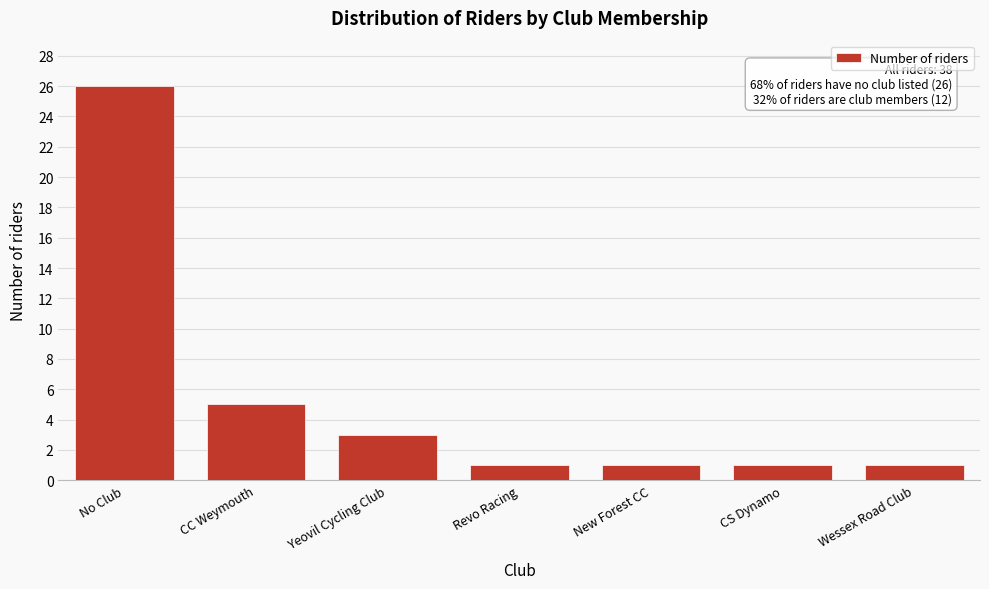

Reading left to right, extract all data points from this chart.

26	5	3	1	1	1	1